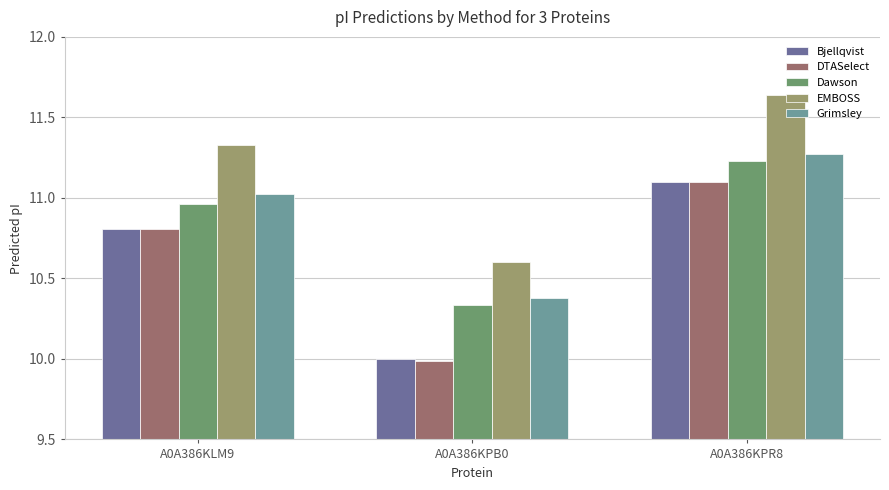

What is the minimum value shown in the chart?

10.0